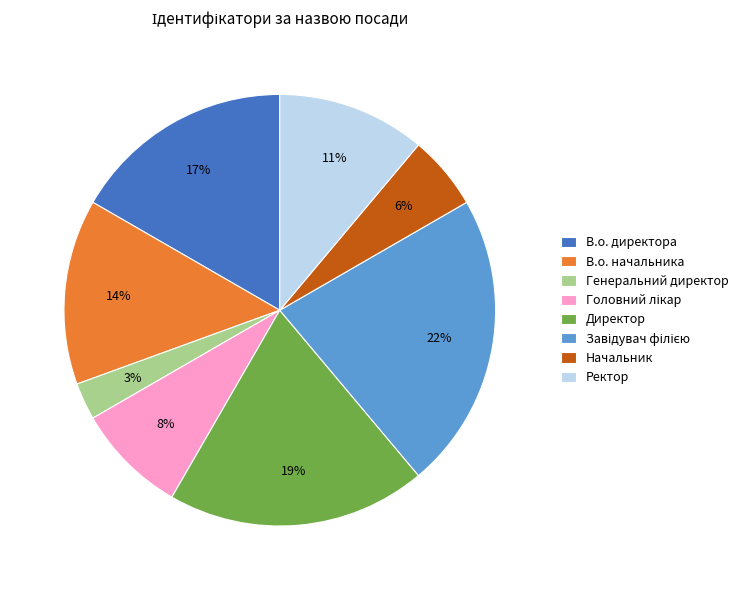

To the nearest percent, what is the average slice percentage?

12%